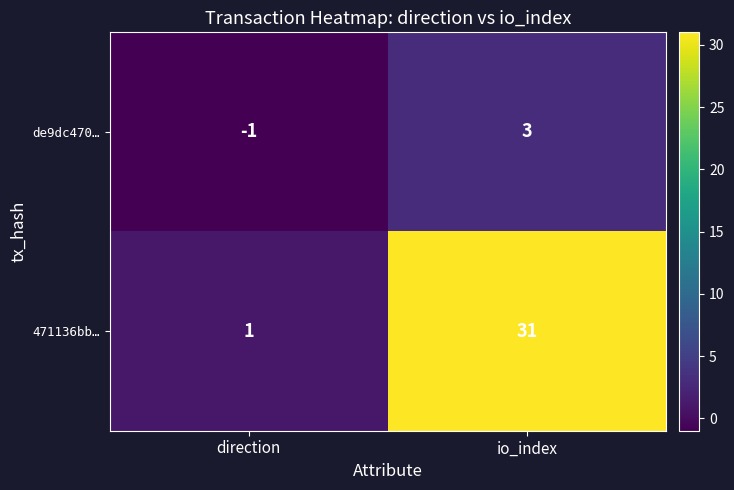

What is the difference between the 471136bb… values at io_index and direction?

30